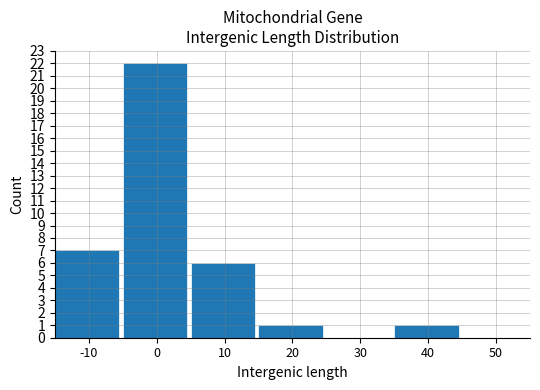

What is the greatest value displayed?

22